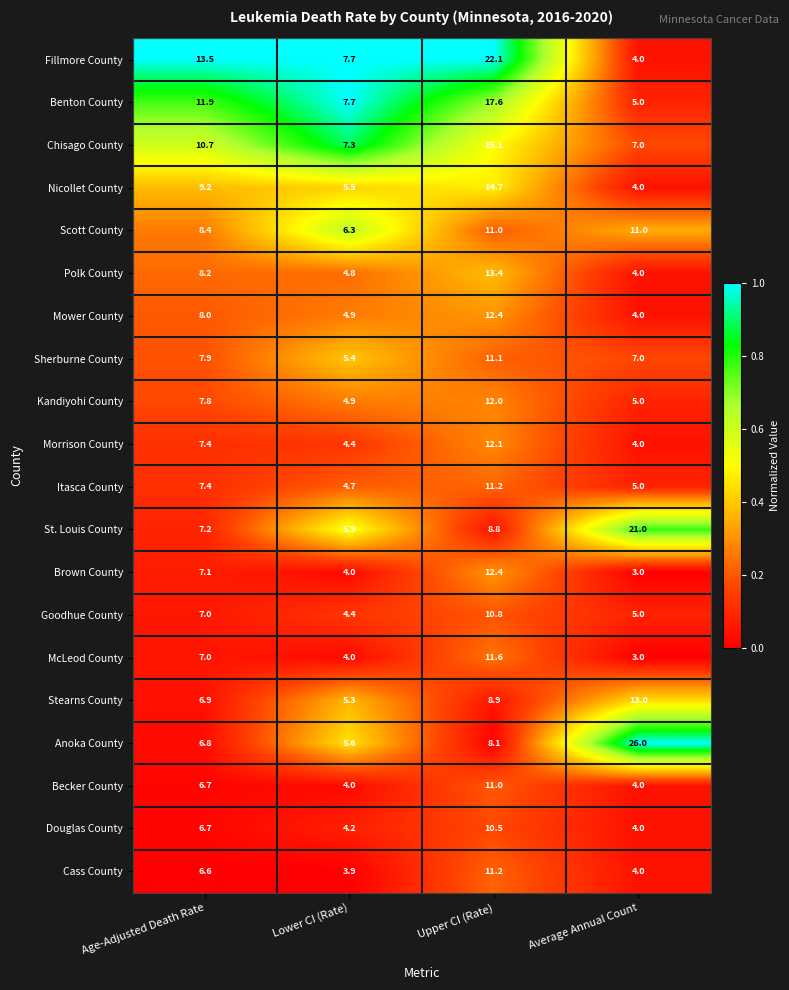

True or false: Goodhue County has a value of 1.1 at Average Annual Count.

False